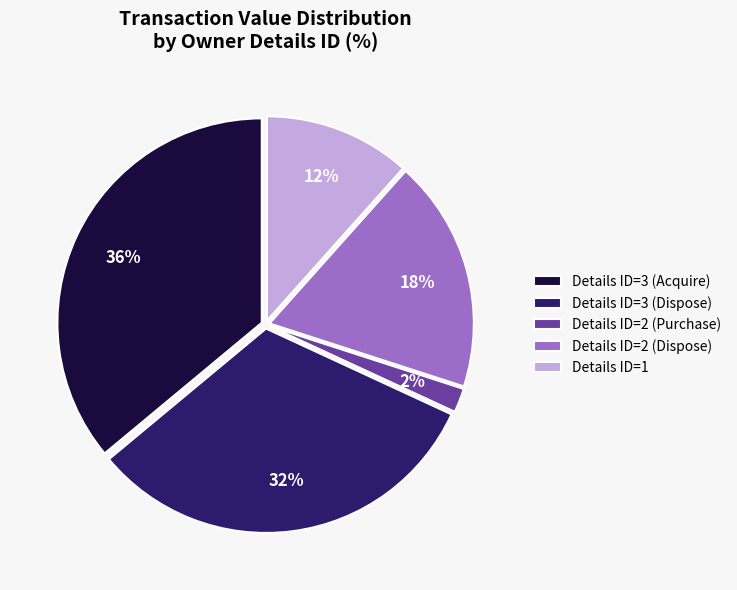

Combined, do Details ID=2 (Dispose) and Details ID=3 (Acquire) account for over 50%?

Yes